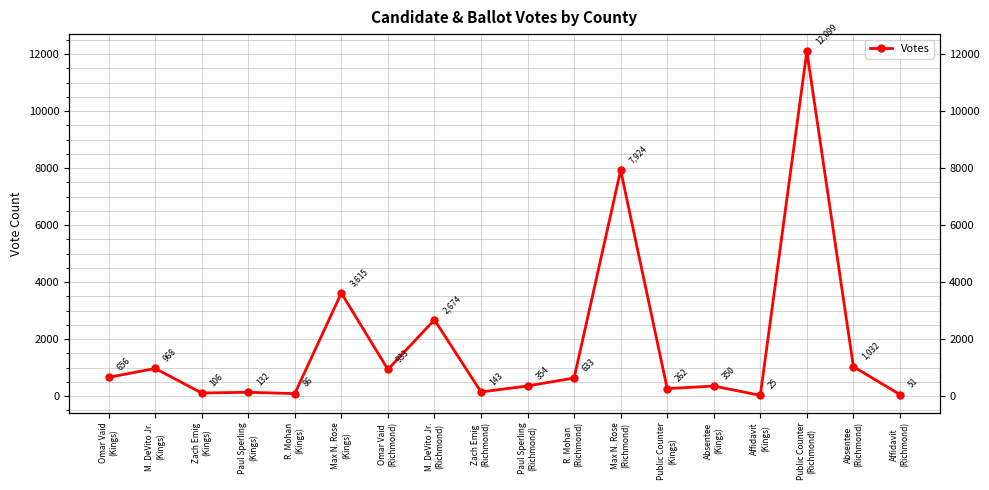

List the labels in order of value, largest first.

Public Counter
(Richmond), Max N. Rose
(Richmond), Max N. Rose
(Kings), M. DeVito Jr.
(Richmond), Absentee
(Richmond), M. DeVito Jr.
(Kings), Omar Vaid
(Richmond), Omar Vaid
(Kings), R. Mohan
(Richmond), Paul Sperling
(Richmond), Absentee
(Kings), Public Counter
(Kings), Zach Emig
(Richmond), Paul Sperling
(Kings), Zach Emig
(Kings), R. Mohan
(Kings), Affidavit
(Richmond), Affidavit
(Kings)